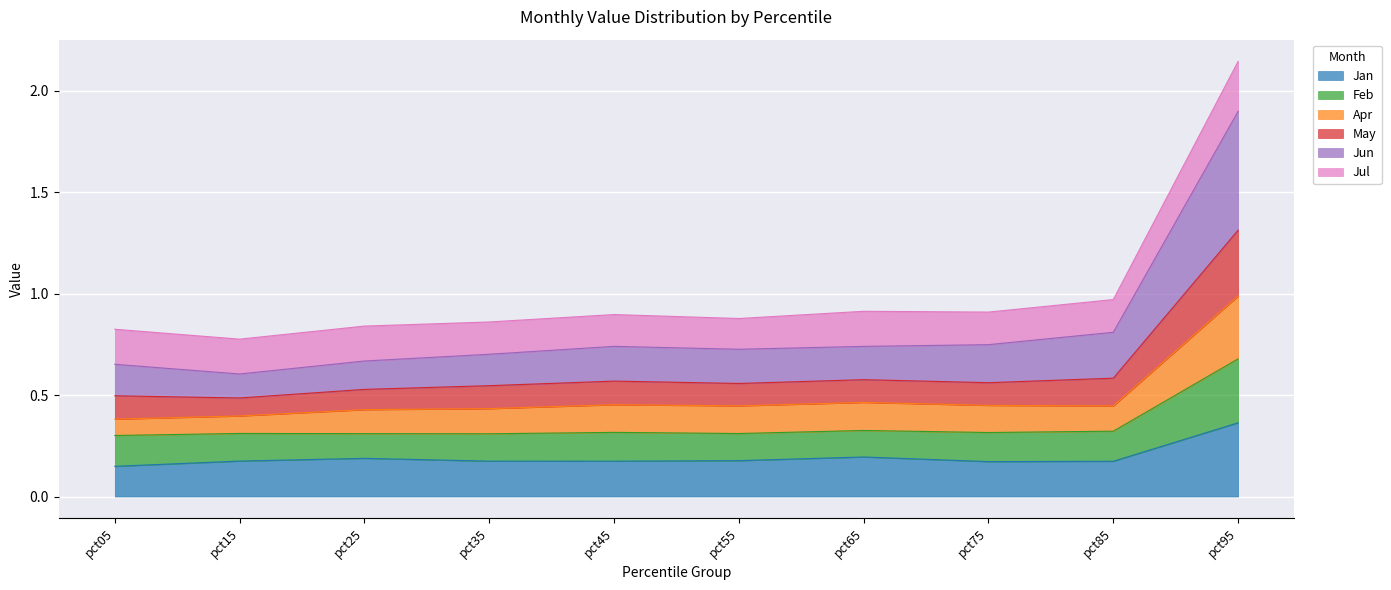

What is the value of the Feb point at the 2nd from the left?

0.3